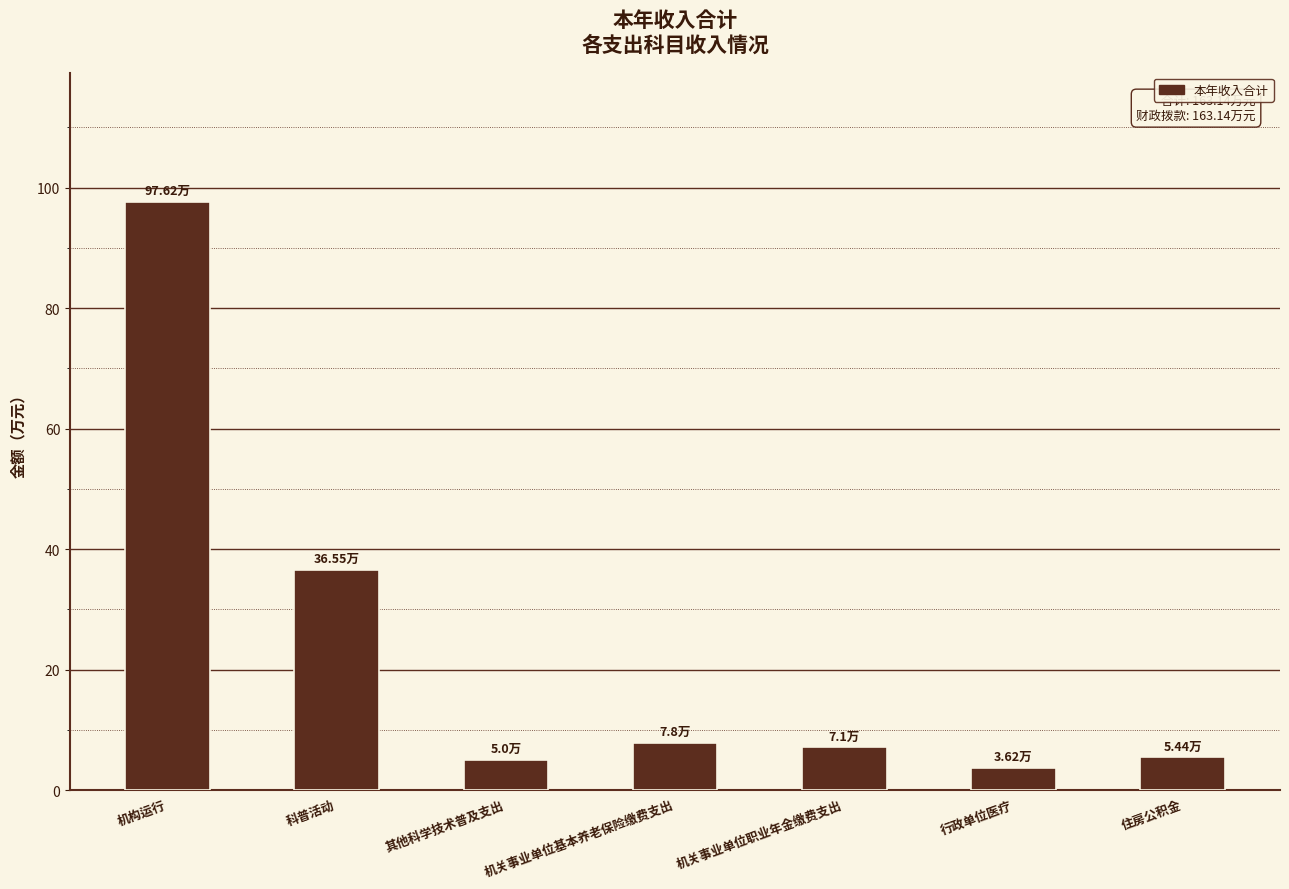

Where is the data nearest to the value 50?

科普活动